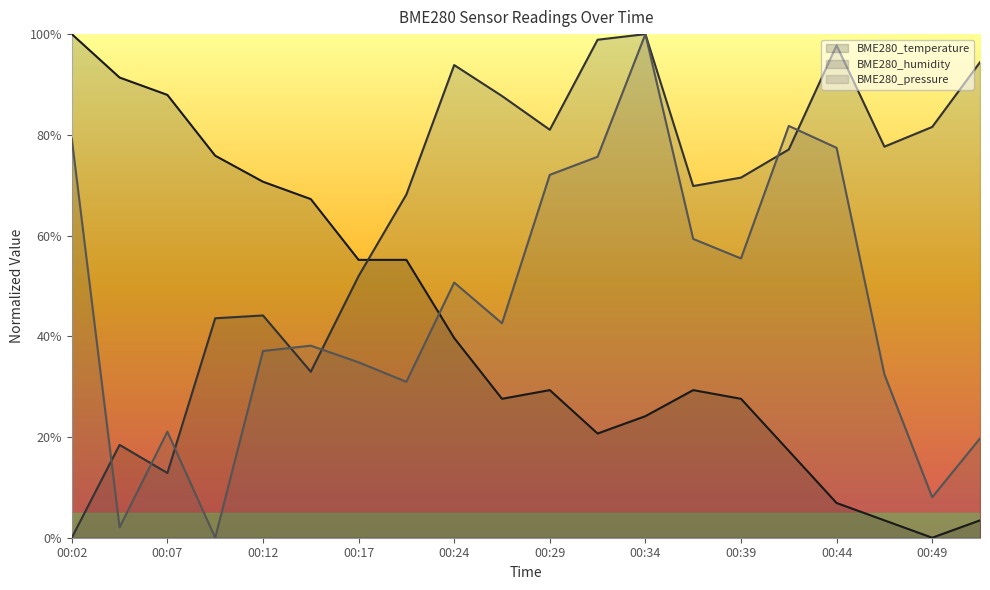

Reading right to left, extract all data points from this chart.

BME280_temperature: 0.0	0.0	0.0	0.1	0.2	0.3	0.3	0.2	0.2	0.3	0.3	0.4	0.6	0.6	0.7	0.7	0.8	0.9	0.9	1.0
BME280_humidity: 0.9	0.8	0.8	1.0	0.8	0.7	0.7	1.0	1.0	0.8	0.9	0.9	0.7	0.5	0.3	0.4	0.4	0.1	0.2	0.0
BME280_pressure: 0.2	0.1	0.3	0.8	0.8	0.6	0.6	1.0	0.8	0.7	0.4	0.5	0.3	0.3	0.4	0.4	0.0	0.2	0.0	0.8